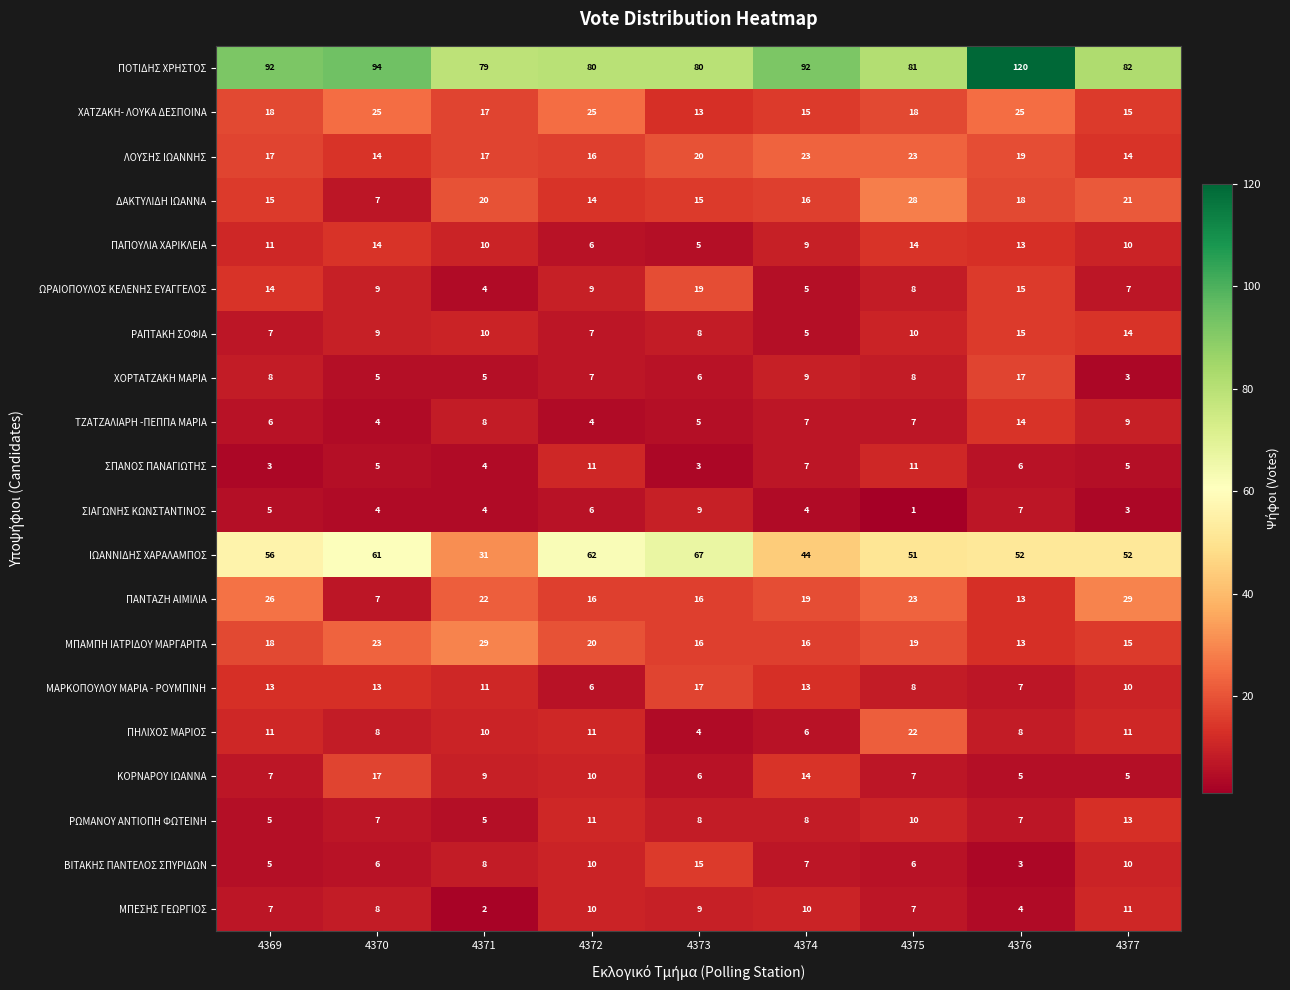

Which series has the largest total across all categories?

ΠΟΤΙΔΗΣ ΧΡΗΣΤΟΣ